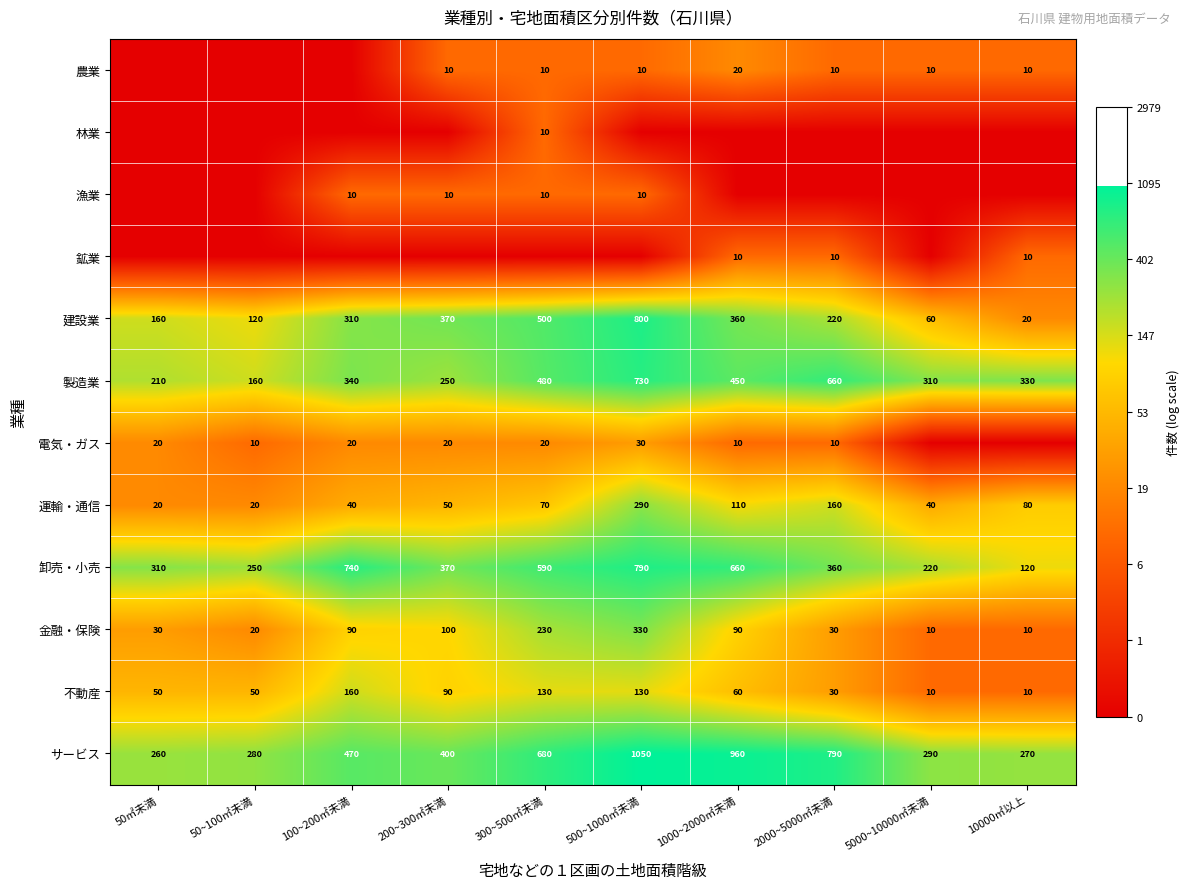

What is the sum of all 建設業 values?

2920